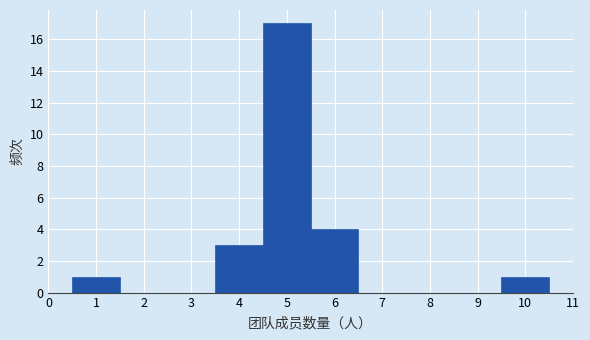

Reading left to right, transcribe this chart: for each bar, give the range it covers on the x-axis and its height. The values are not printed on the chart, so give them approximately, as read against the axis.

0.5 to 1.5: 1
1.5 to 2.5: 0
2.5 to 3.5: 0
3.5 to 4.5: 3
4.5 to 5.5: 17
5.5 to 6.5: 4
6.5 to 7.5: 0
7.5 to 8.5: 0
8.5 to 9.5: 0
9.5 to 10.5: 1